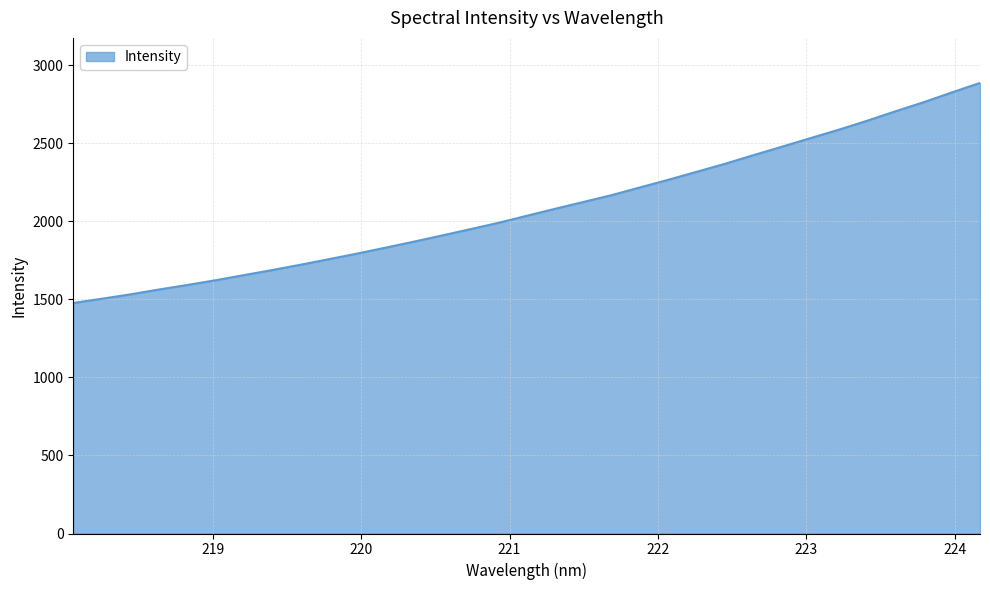

What is the difference between the maximum and minimum values?

1409.8